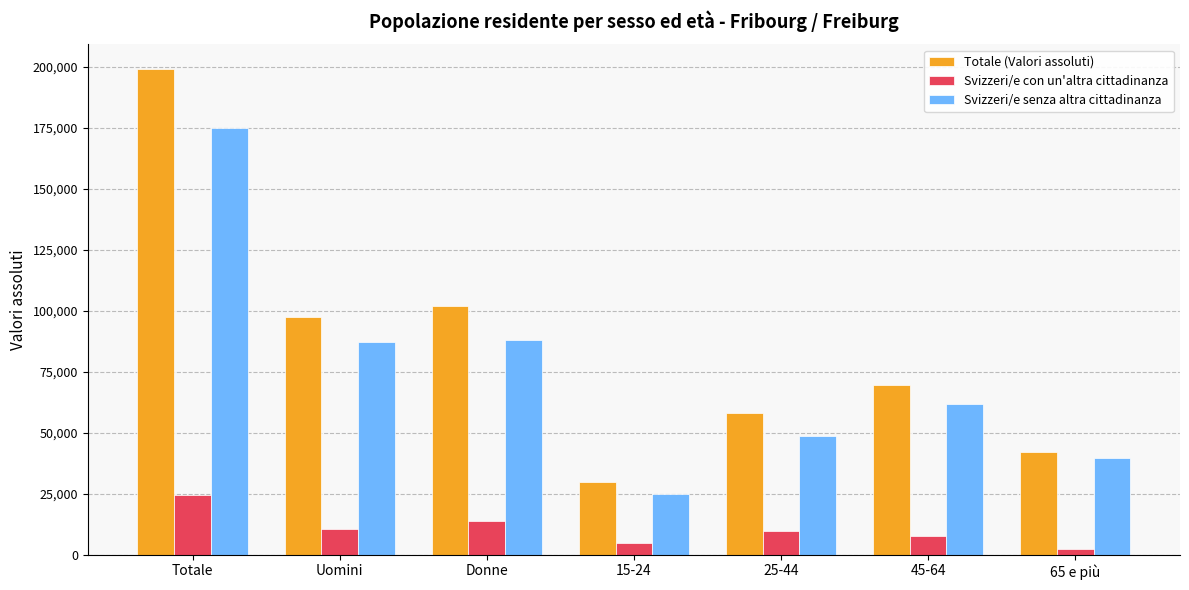

Between Totale and 65 e più, which series saw the biggest shift?

Totale (Valori assoluti)